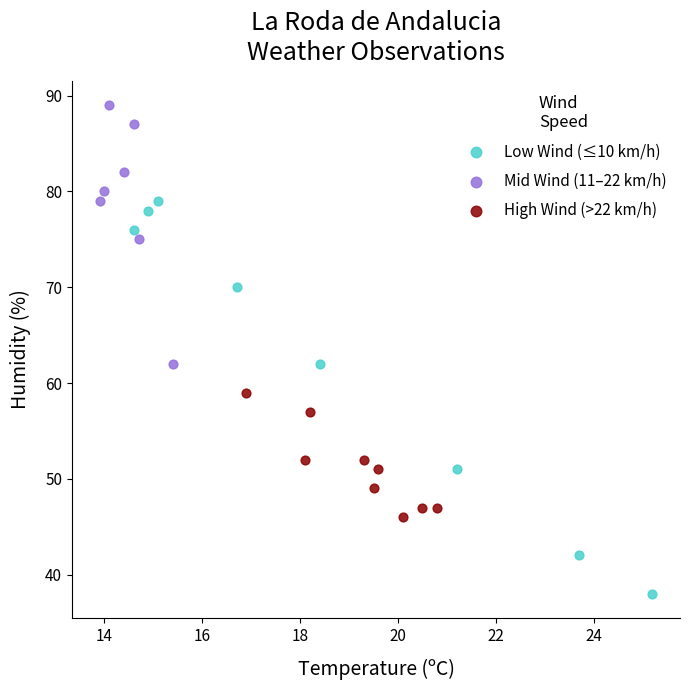

Which series reaches the minimum Y coordinate?

Low Wind (≤10 km/h)